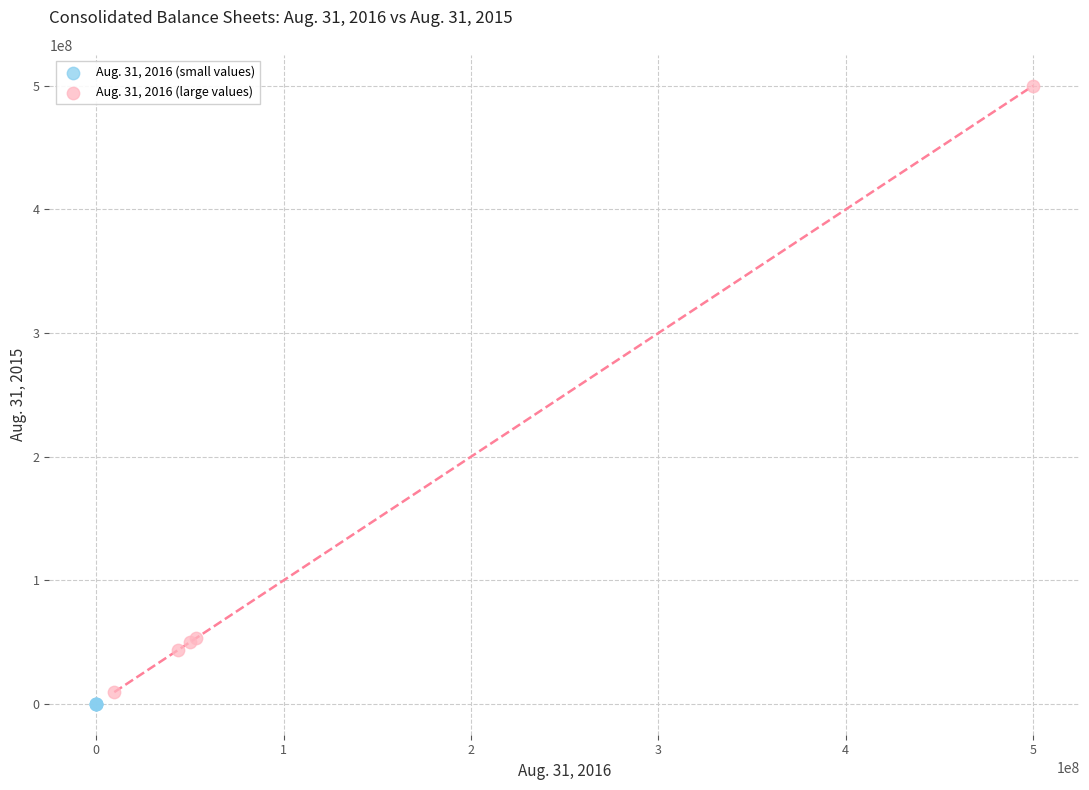

Which series has the largest Y range (max minus min)?

Aug. 31, 2016 (large values)